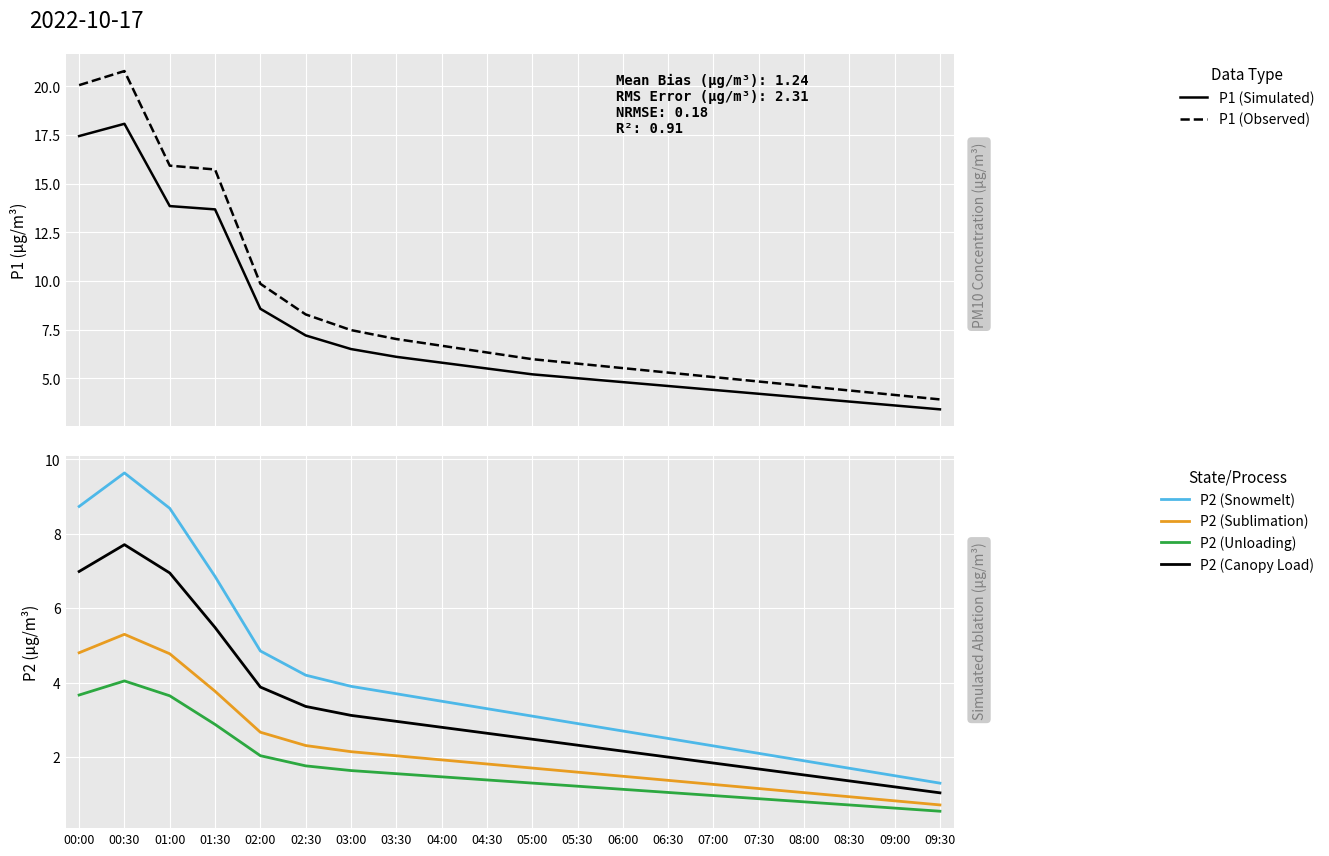

True or false: P2 (Unloading) has a value of 1.3 at 05:00.

True